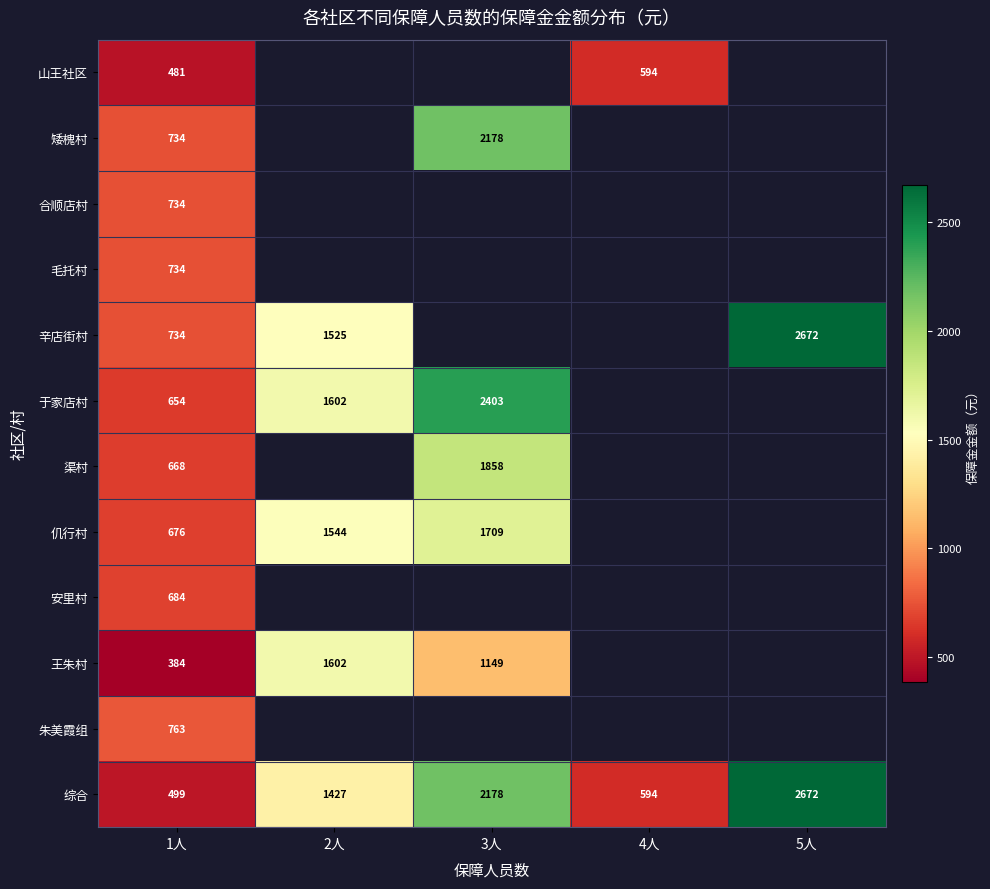

The 山王社区 series shows 481.0 at 1人. True or false?

True